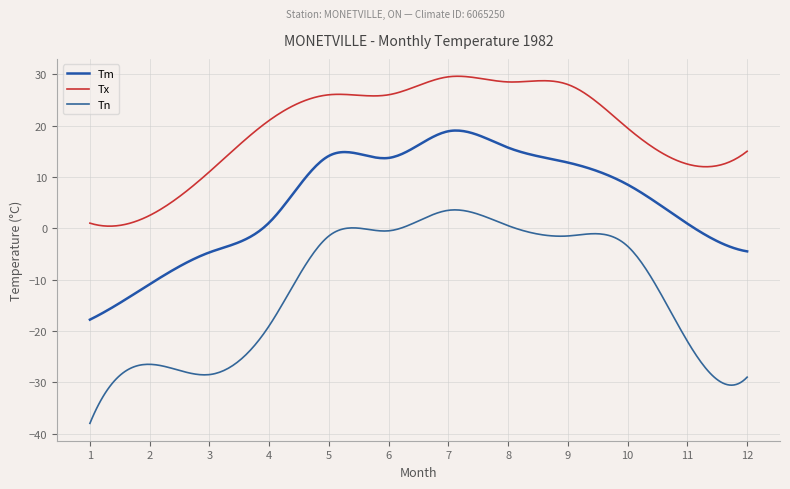

What is the difference between the second highest and minimum values in the Tm series?

36.8